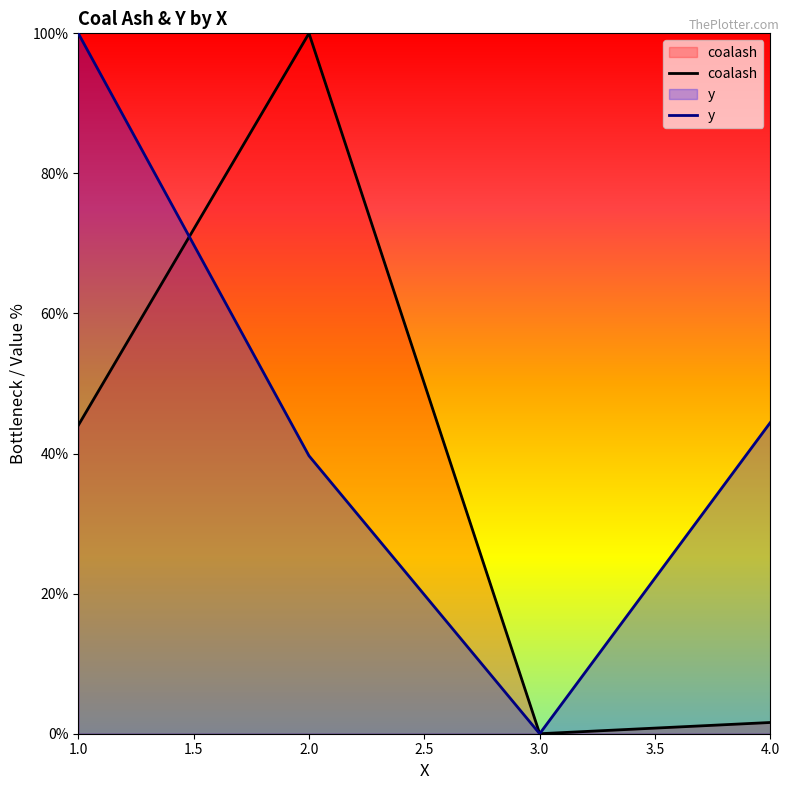

What is the difference between the maximum and second lowest values in the coalash series?

98.4